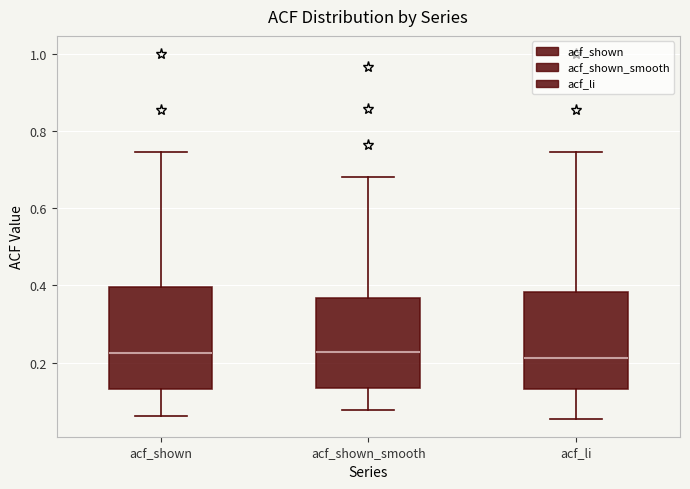

Reading left to right, read every box against the y-axis: the position of its median line, the range the box covers, and the ends of its whiskers. The values are not printed on the chart, so give them approximately, as read against the axis.

acf_shown: median 0.22, box 0.14 to 0.40, whiskers 0.06 to 0.74
acf_shown_smooth: median 0.22, box 0.14 to 0.36, whiskers 0.08 to 0.68
acf_li: median 0.22, box 0.14 to 0.38, whiskers 0.06 to 0.74